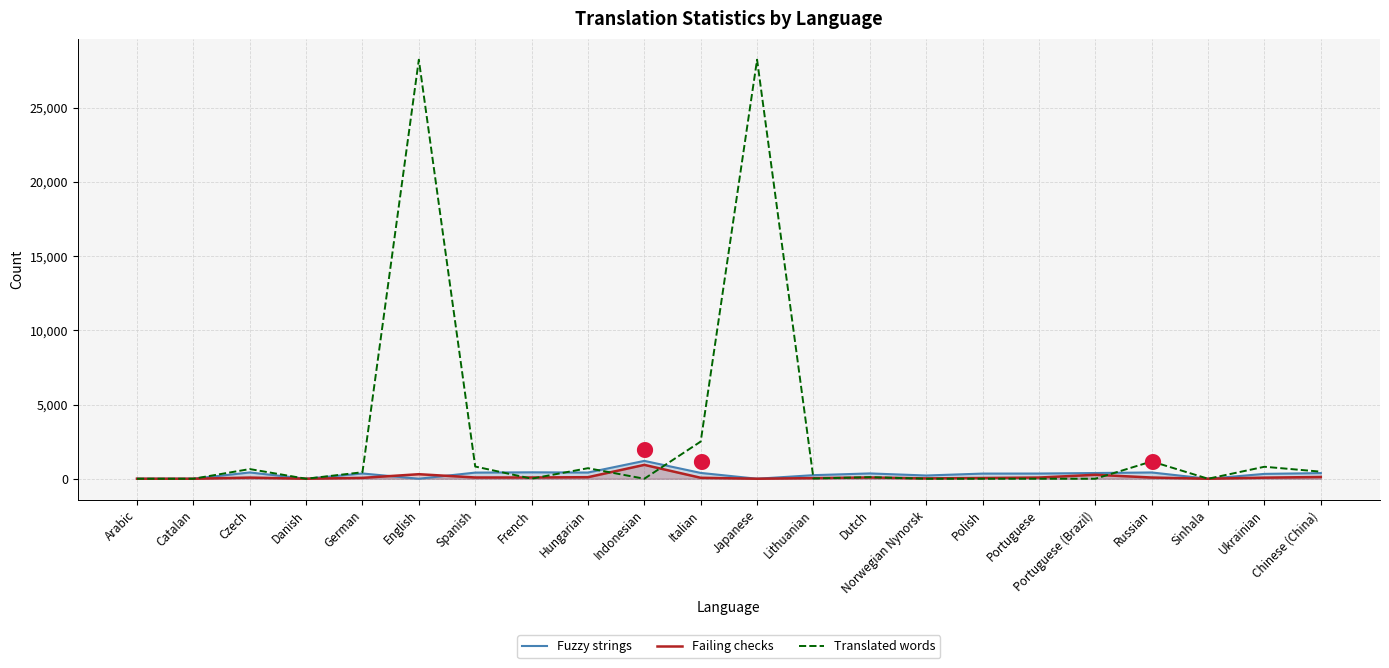

Which series ends up on top after the final intersection of Failing checks and Translated words?

Translated words